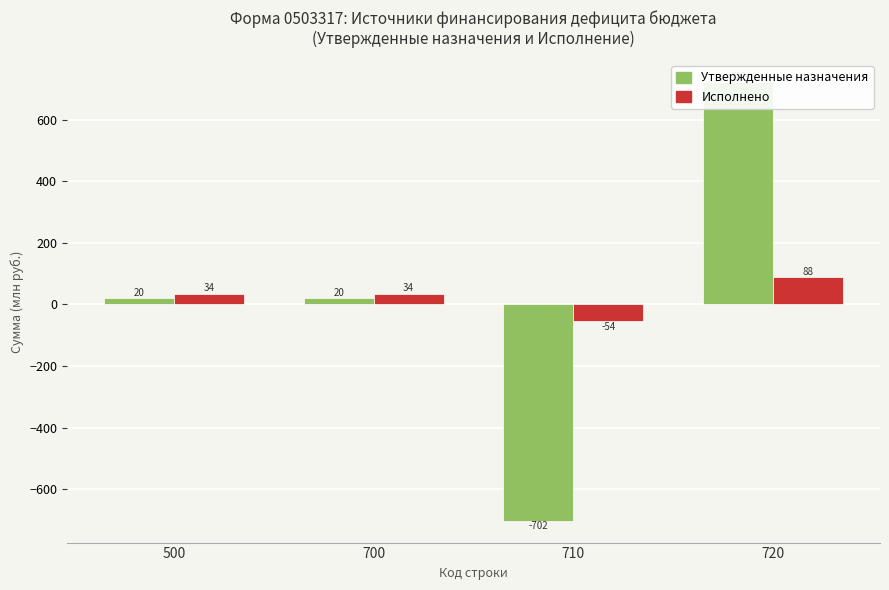

Between 700 and 710, which series saw the biggest shift?

Утвержденные назначения